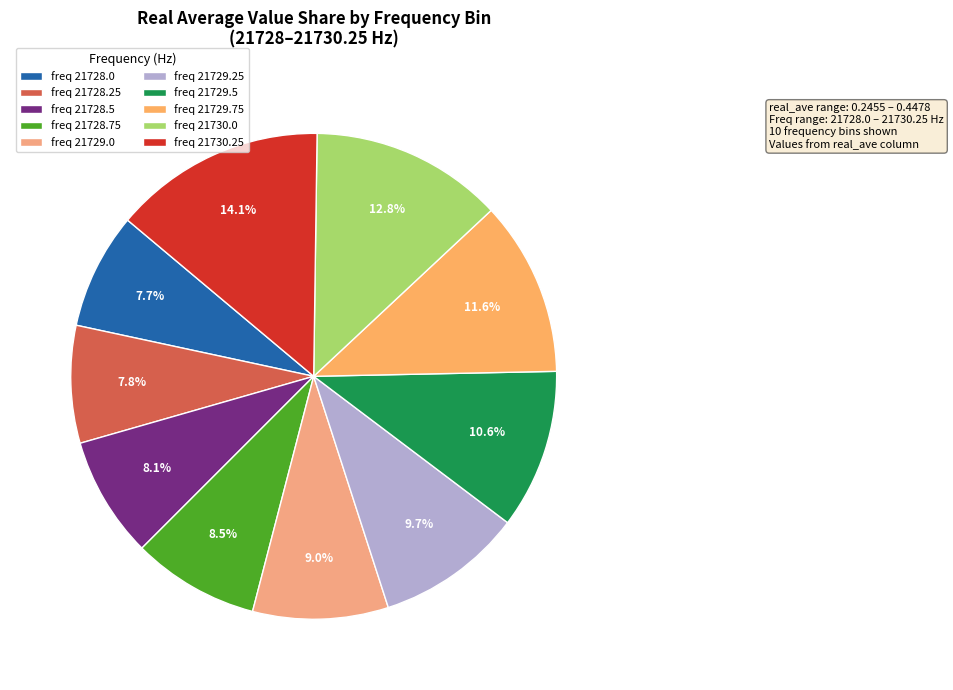

To the nearest percent, what is the average slice percentage?

10%